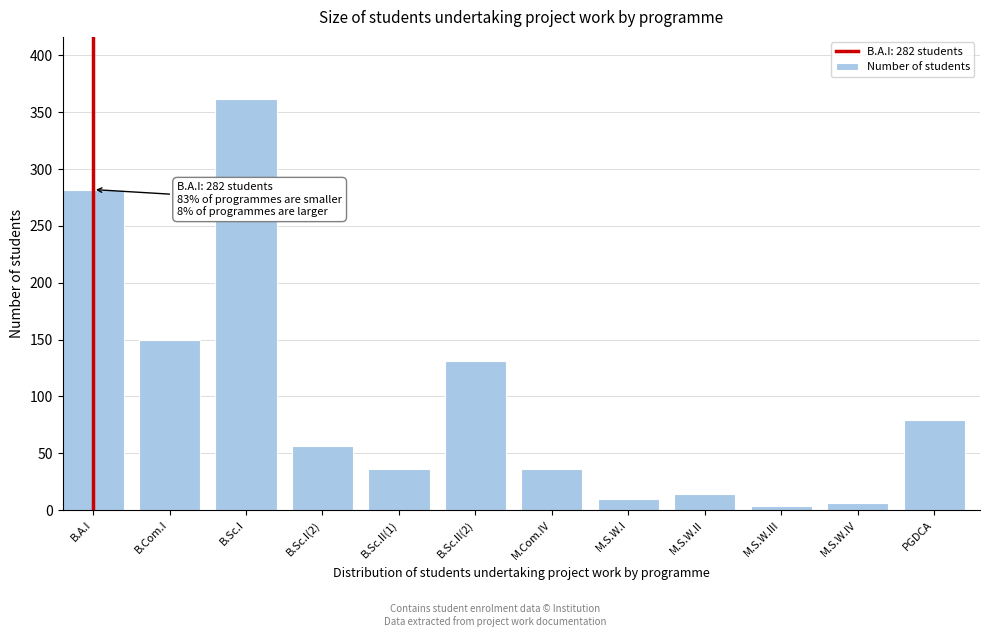

Reading right to left, transcribe all the data shown in this chart.

PGDCA=79	M.S.W.IV=6	M.S.W.III=4	M.S.W.II=14	M.S.W.I=10	M.Com.IV=36	B.Sc.II(2)=131	B.Sc.II(1)=36	B.Sc.I(2)=56	B.Sc.I=362	B.Com.I=150	B.A.I=282